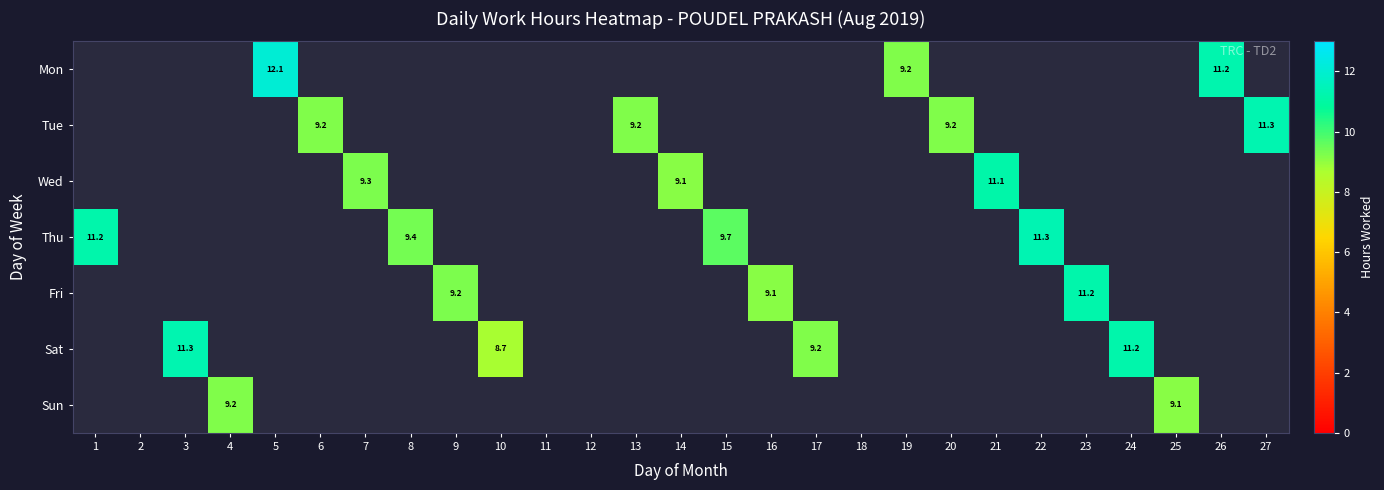

Is it true that Sun equals 9.2 at 4?

True